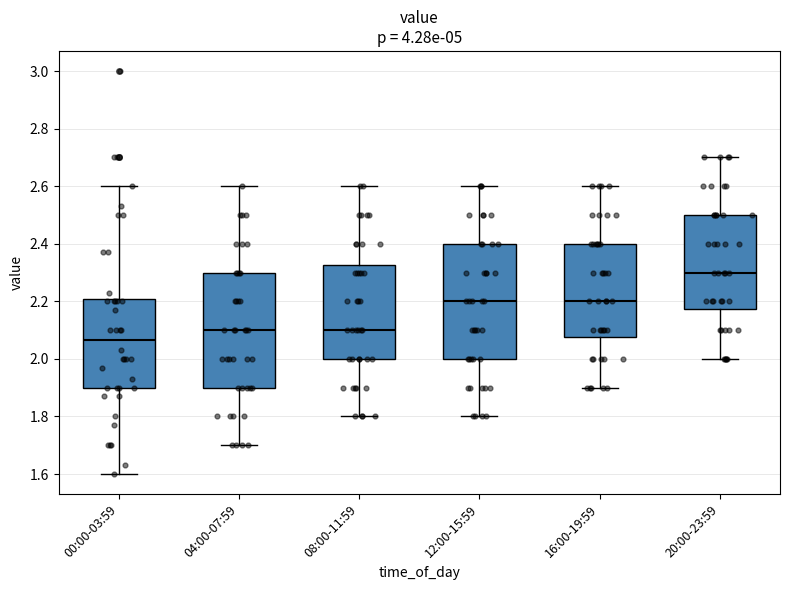

Reading left to right, transcribe this box plot: for each box, give where its median line is, the range the box spans, and where its two whiskers end, as read against the y-axis. The values are not printed on the chart, so give them approximately, as read against the axis.

00:00-03:59: median 2.06, box 1.90 to 2.20, whiskers 1.60 to 2.60
04:00-07:59: median 2.10, box 1.90 to 2.30, whiskers 1.70 to 2.60
08:00-11:59: median 2.10, box 2.00 to 2.32, whiskers 1.80 to 2.60
12:00-15:59: median 2.20, box 2.00 to 2.40, whiskers 1.80 to 2.60
16:00-19:59: median 2.20, box 2.08 to 2.40, whiskers 1.90 to 2.60
20:00-23:59: median 2.30, box 2.18 to 2.50, whiskers 2.00 to 2.70